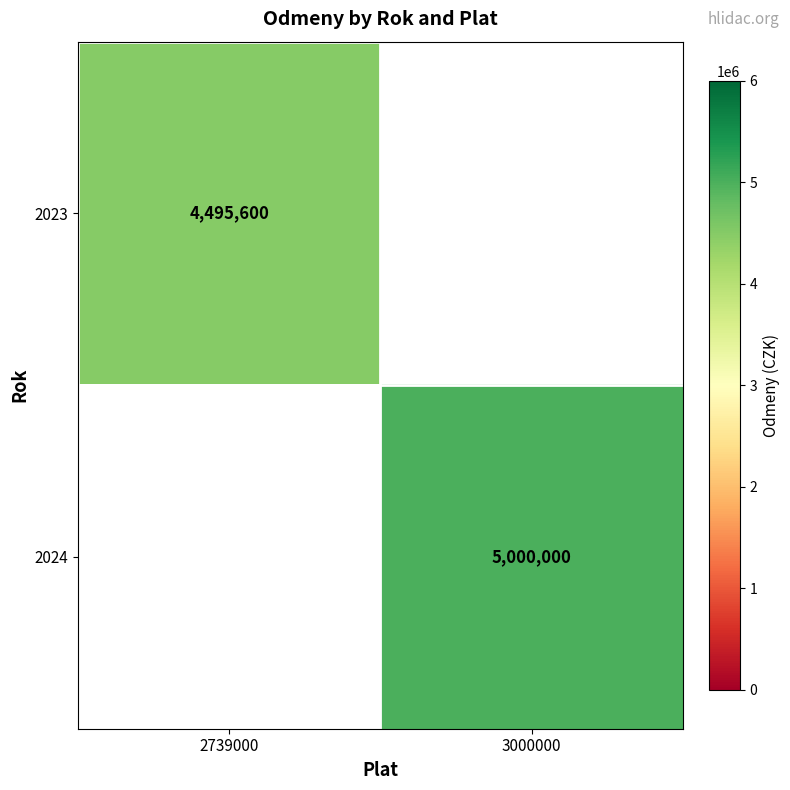

What is the smallest value displayed?

4495600.0